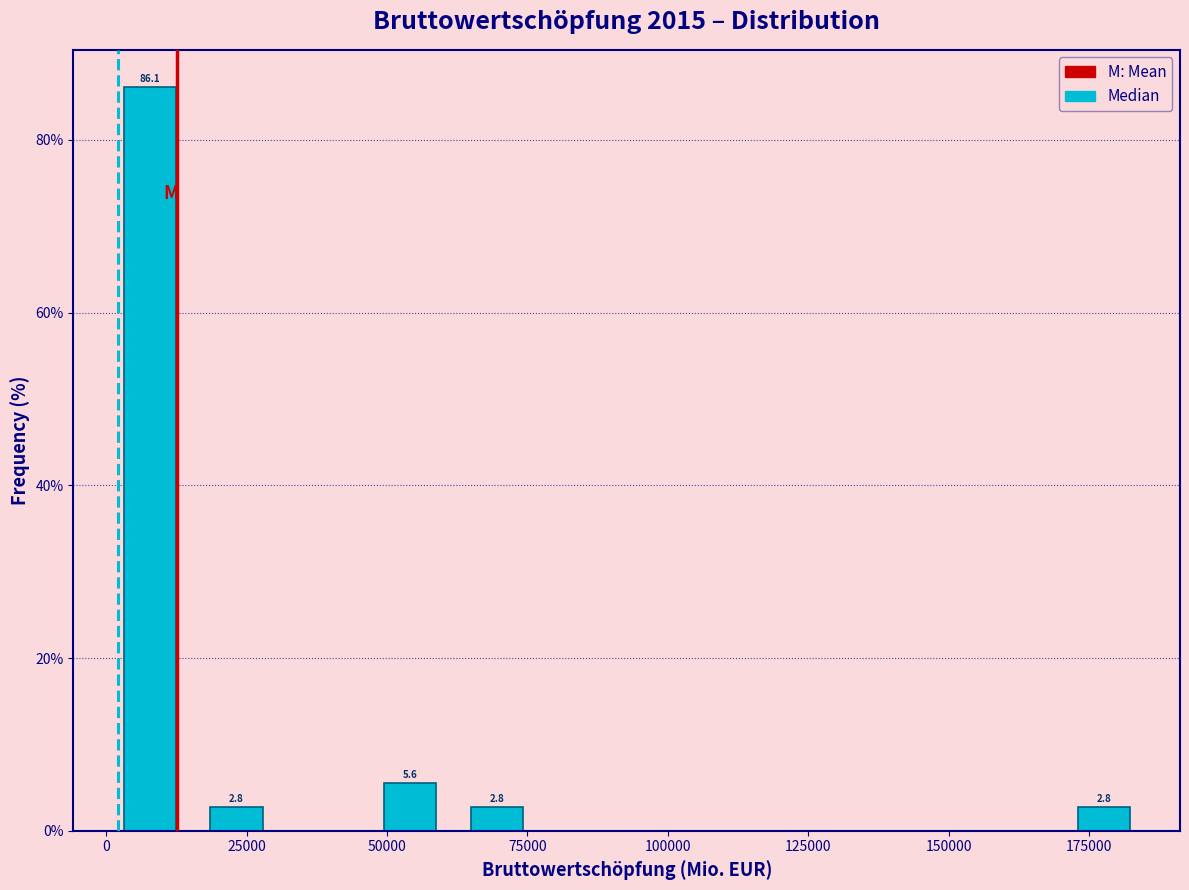

Around what value on the x-axis is the tallest bar? Give the approximate position of its centre, as read against the axis.

10000